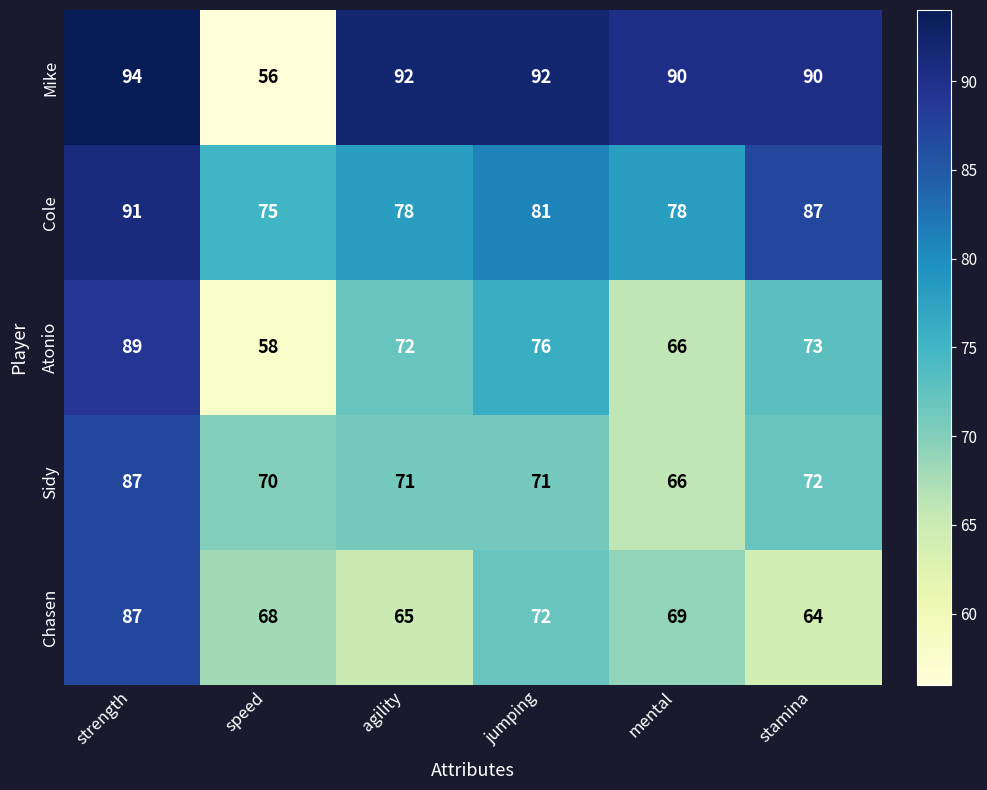

Which series changed the most between strength and agility?

Chasen